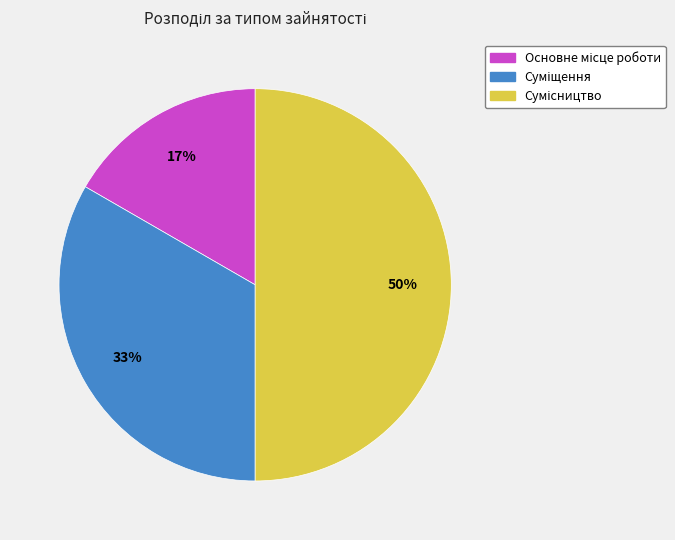

To the nearest percent, what is the difference between the largest and smallest slice percentages?

33%